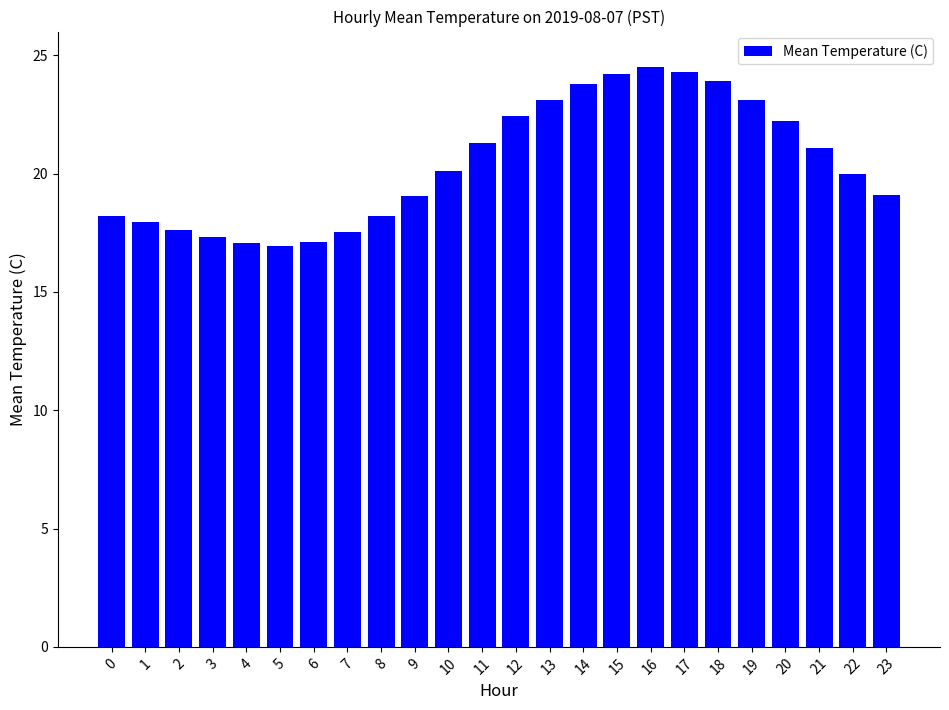

True or false: the data shows 5.8 at 13.

False